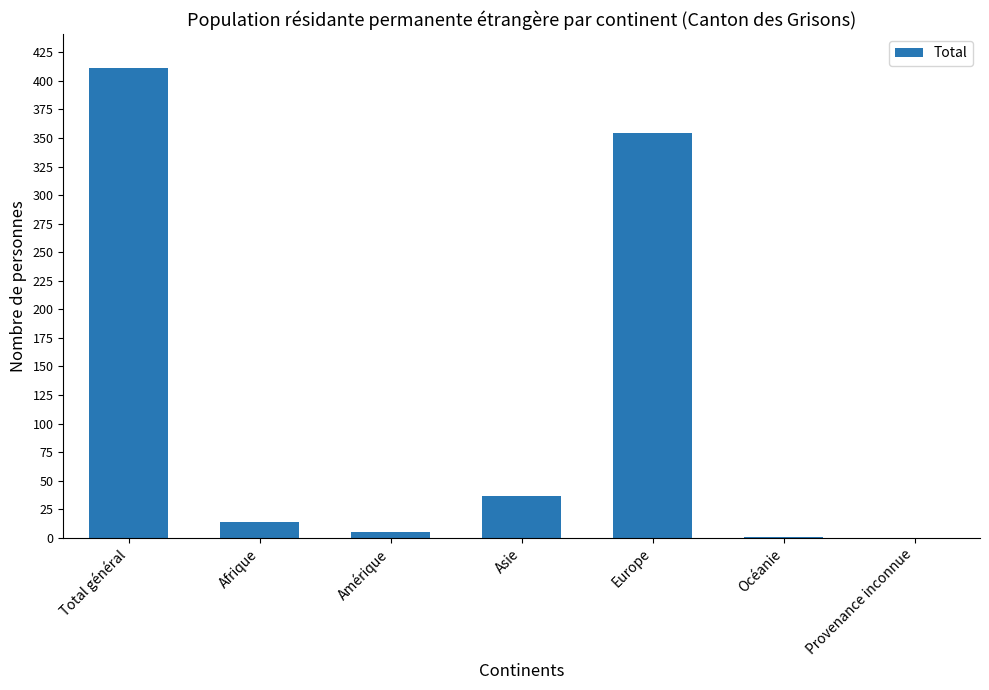

What is the sum of the values at Europe and Asie?

391